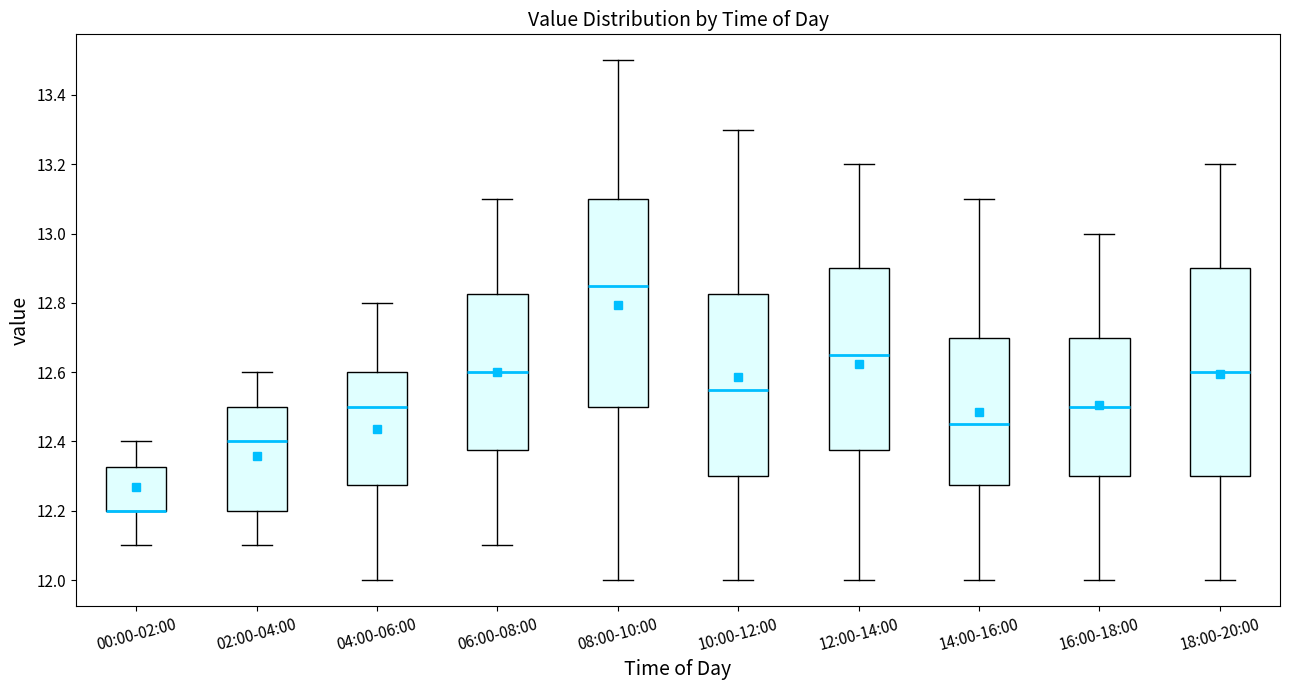

Reading left to right, read every box against the y-axis: the position of its median line, the range the box covers, and the ends of its whiskers. The values are not printed on the chart, so give them approximately, as read against the axis.

00:00-02:00: median 12.20 (drawn on the box's lower edge), box 12.20 to 12.32, whiskers 12.10 to 12.40
02:00-04:00: median 12.40, box 12.20 to 12.50, whiskers 12.10 to 12.60
04:00-06:00: median 12.50, box 12.28 to 12.60, whiskers 12.00 to 12.80
06:00-08:00: median 12.60, box 12.38 to 12.82, whiskers 12.10 to 13.10
08:00-10:00: median 12.86, box 12.50 to 13.10, whiskers 12.00 to 13.50
10:00-12:00: median 12.56, box 12.30 to 12.82, whiskers 12.00 to 13.30
12:00-14:00: median 12.66, box 12.38 to 12.90, whiskers 12.00 to 13.20
14:00-16:00: median 12.46, box 12.28 to 12.70, whiskers 12.00 to 13.10
16:00-18:00: median 12.50, box 12.30 to 12.70, whiskers 12.00 to 13.00
18:00-20:00: median 12.60, box 12.30 to 12.90, whiskers 12.00 to 13.20